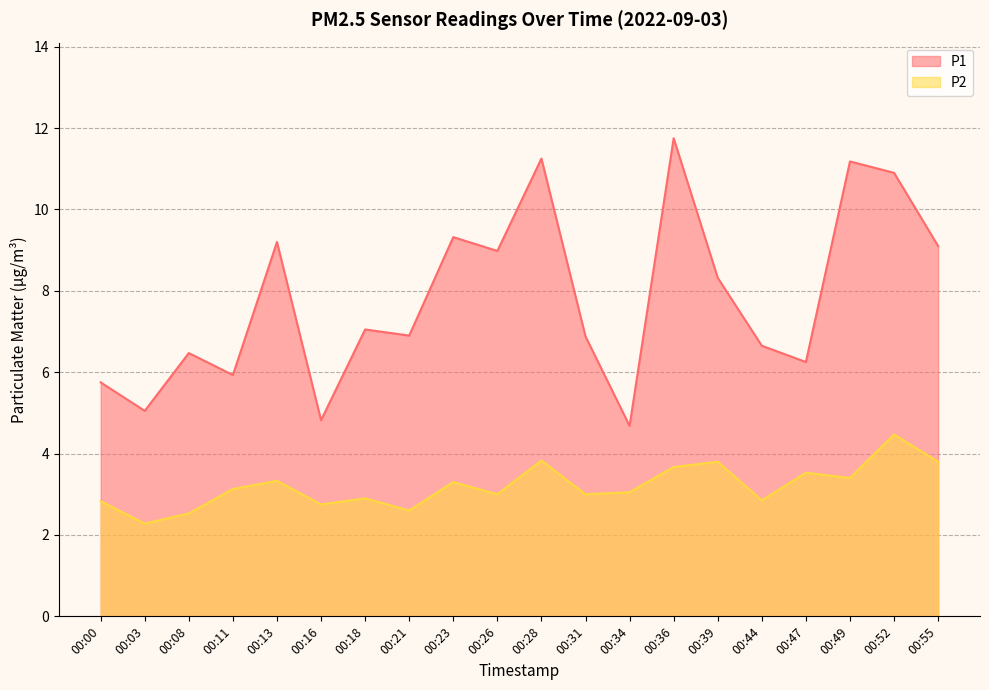

True or false: P1 and P2 intersect in this chart.

False